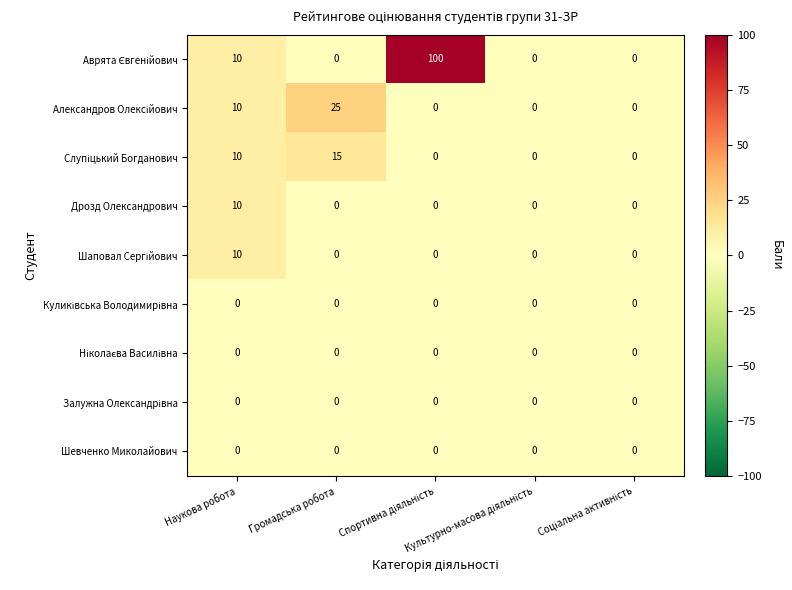

What is the greatest value displayed?

100